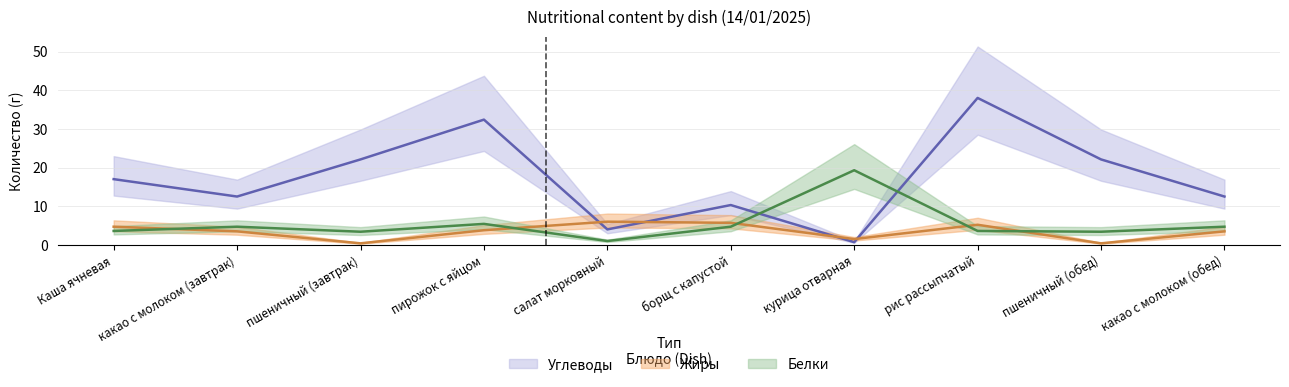

True or false: Углеводы has a value of 13.6 at рис рассыпчатый.

False